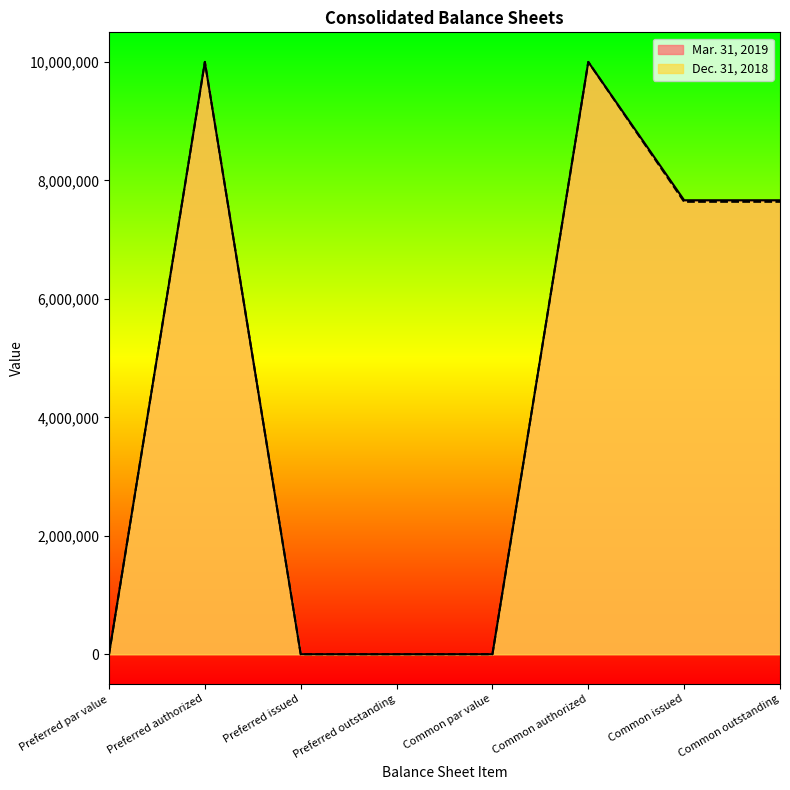

The value of Mar. 31, 2019 at Preferred authorized is 10000000. True or false?

True